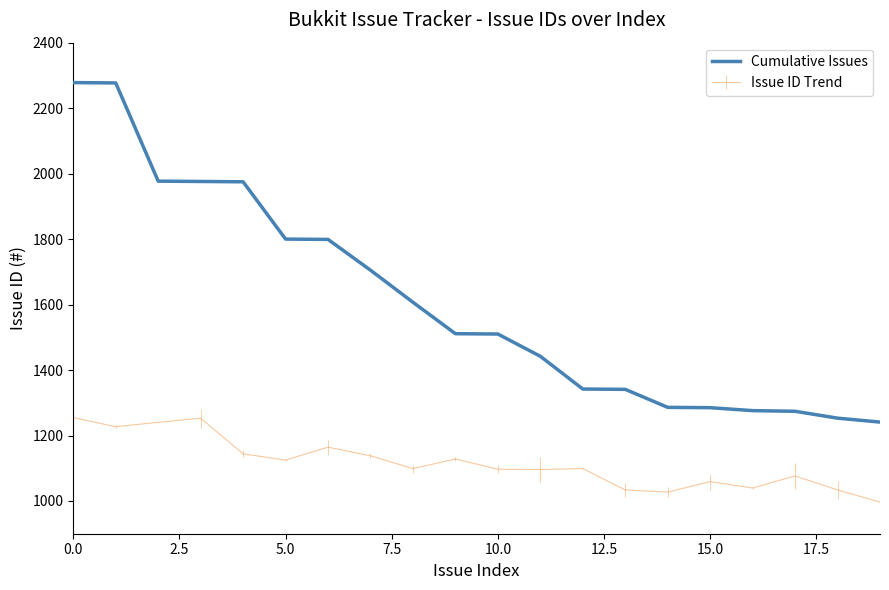

What is the difference between the maximum and minimum values in the Cumulative Issues series?

1037.0